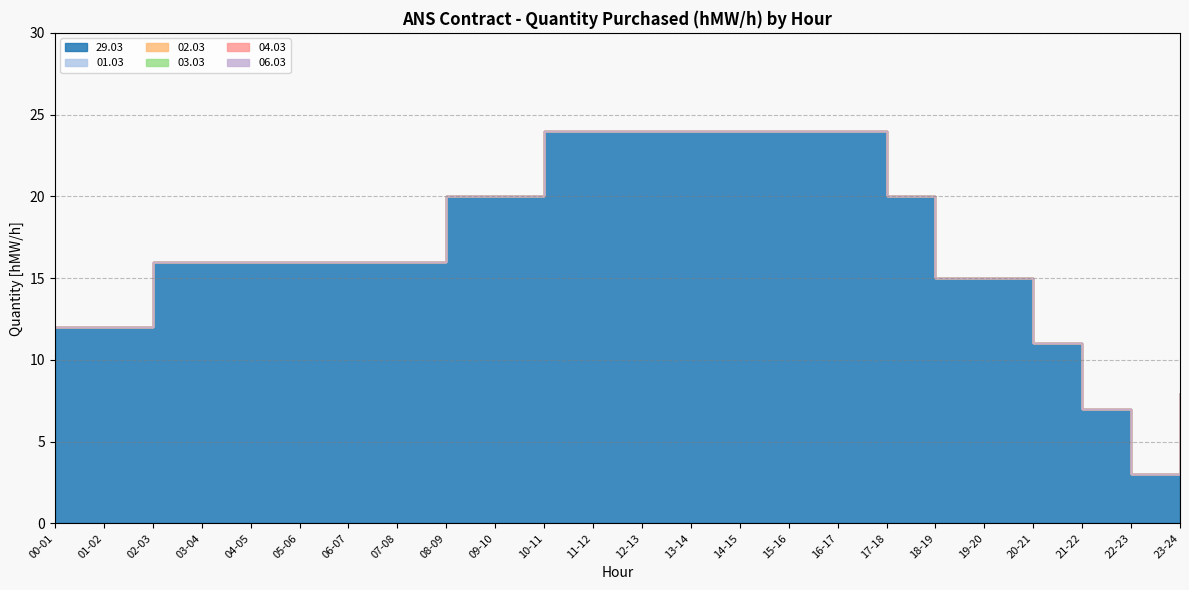

True or false: 29.03 and 01.03 intersect in this chart.

False